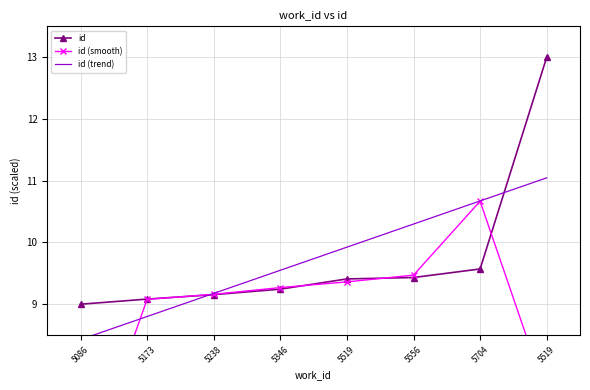

Read the id (smooth) value at 5519.

9.4